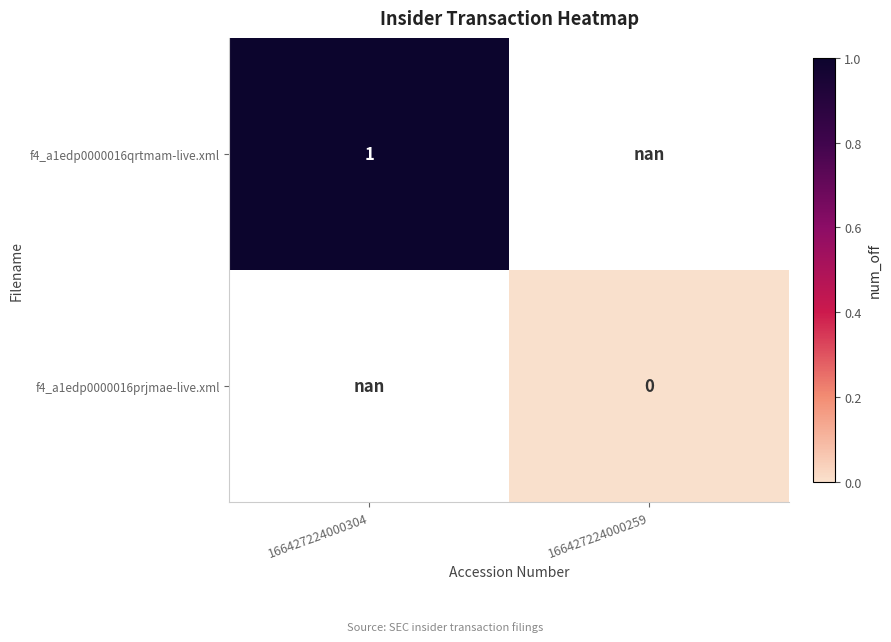

True or false: f4_a1edp0000016qrtmam-live.xml has a value of 1.0 at 166427224000304.

True